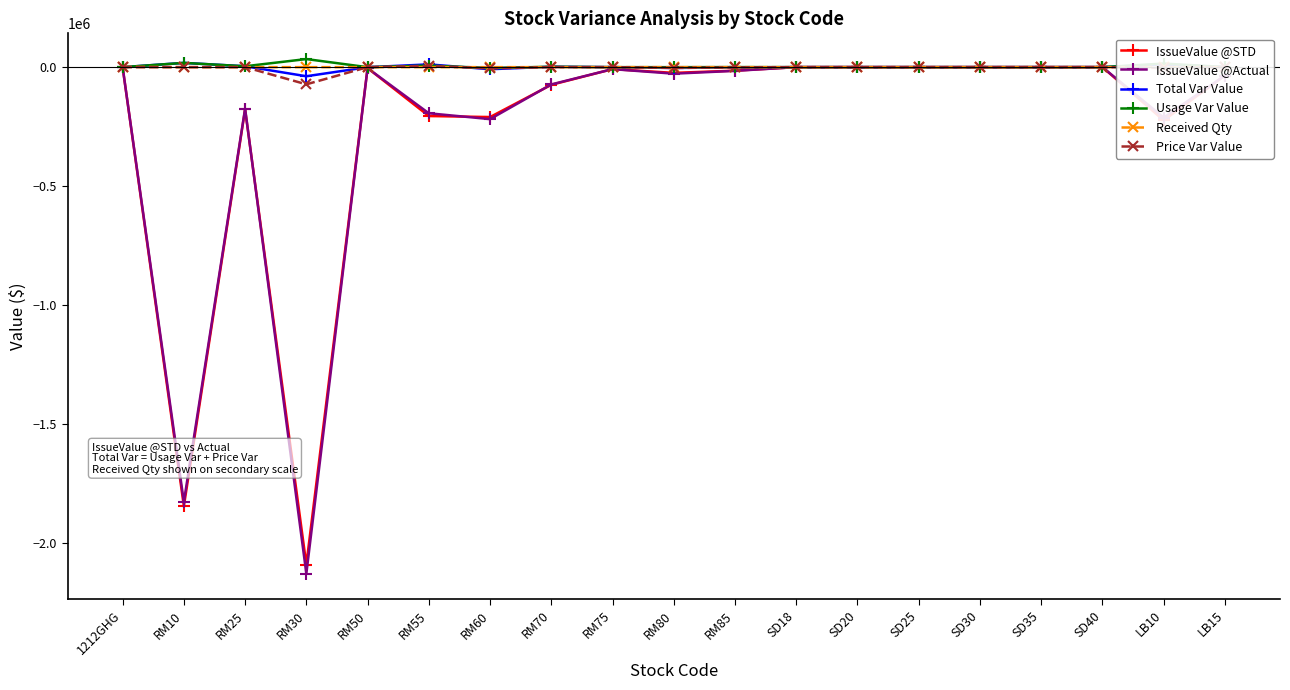

At which category does the chart reach its peak across all series?

RM30